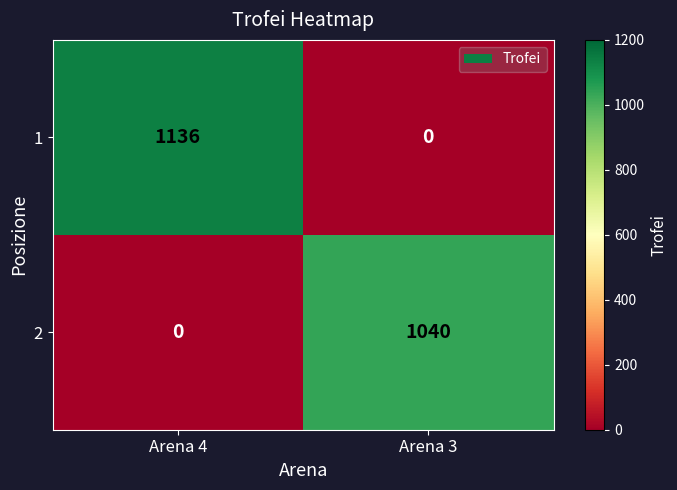

What is the total value across all series at Arena 3?

1040